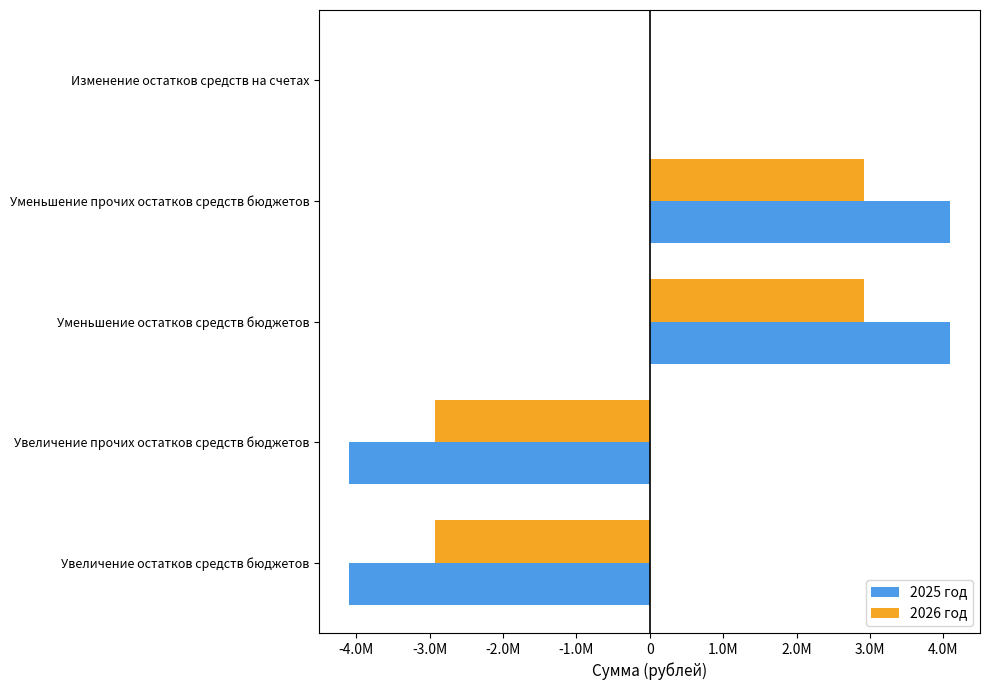

What are all the series names shown in the legend?

2025 год, 2026 год